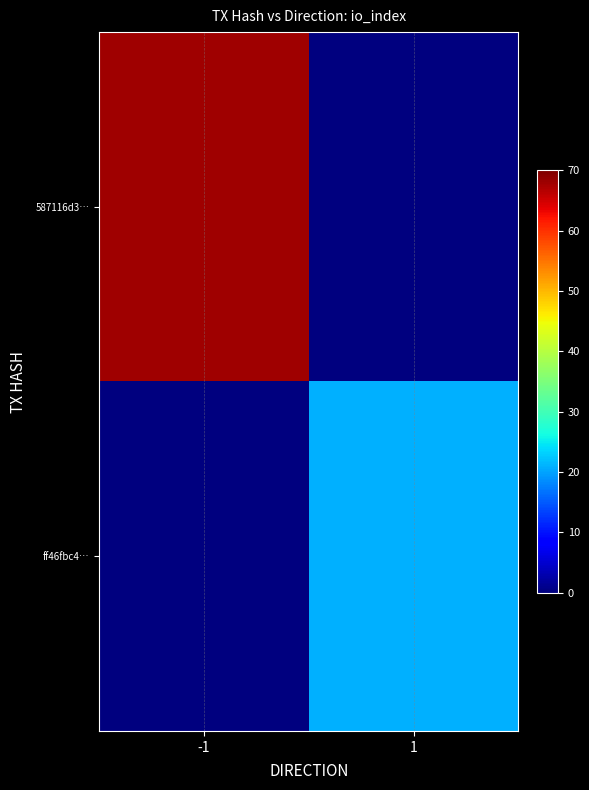

Between -1 and 1, which is larger?

-1